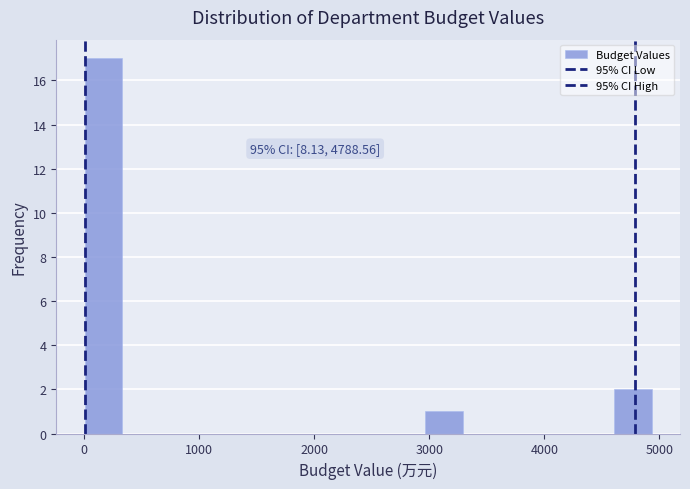

Around what value on the x-axis is the tallest bar? Give the approximate position of its centre, as read against the axis.

200